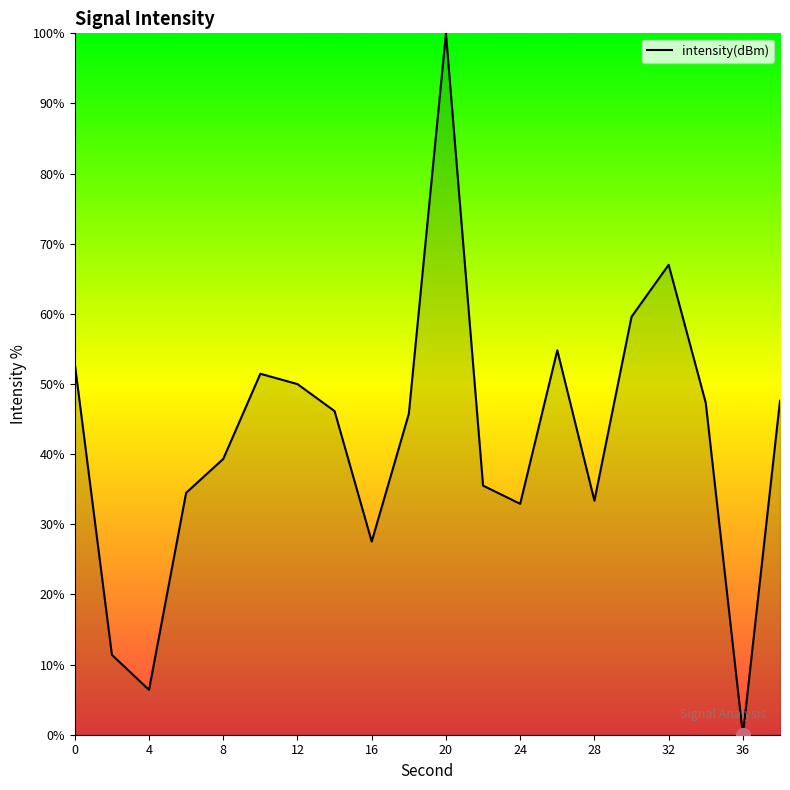

What is the difference between the second highest and second lowest values?

60.6